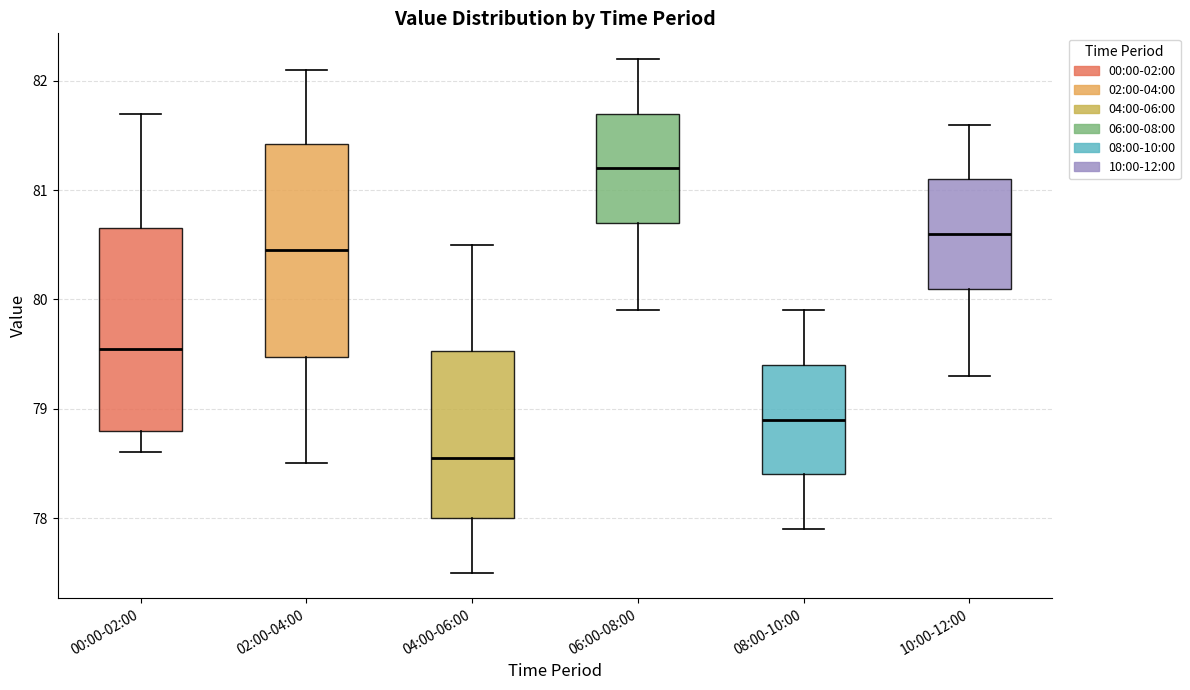

Which box has the highest median line?

06:00-08:00